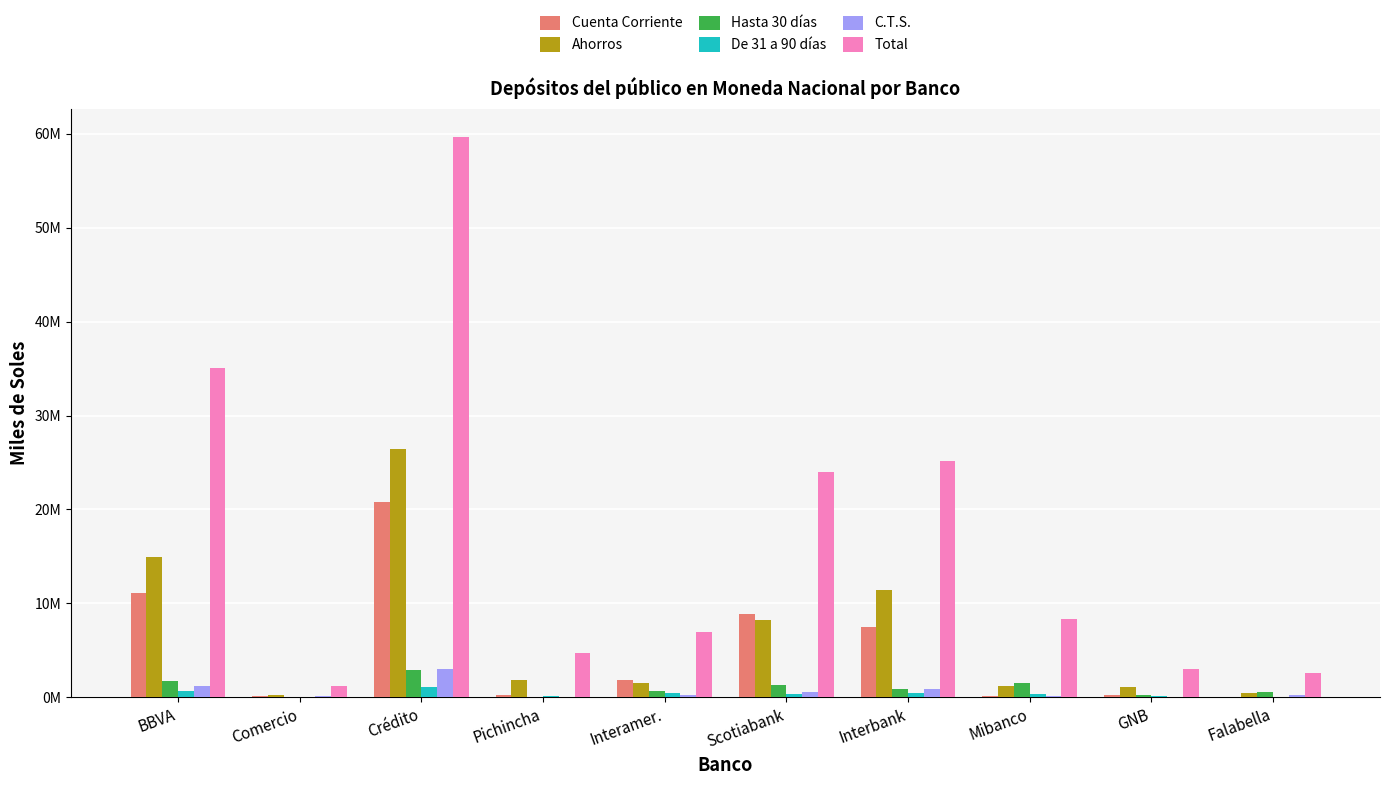

Are the bars horizontal?

No